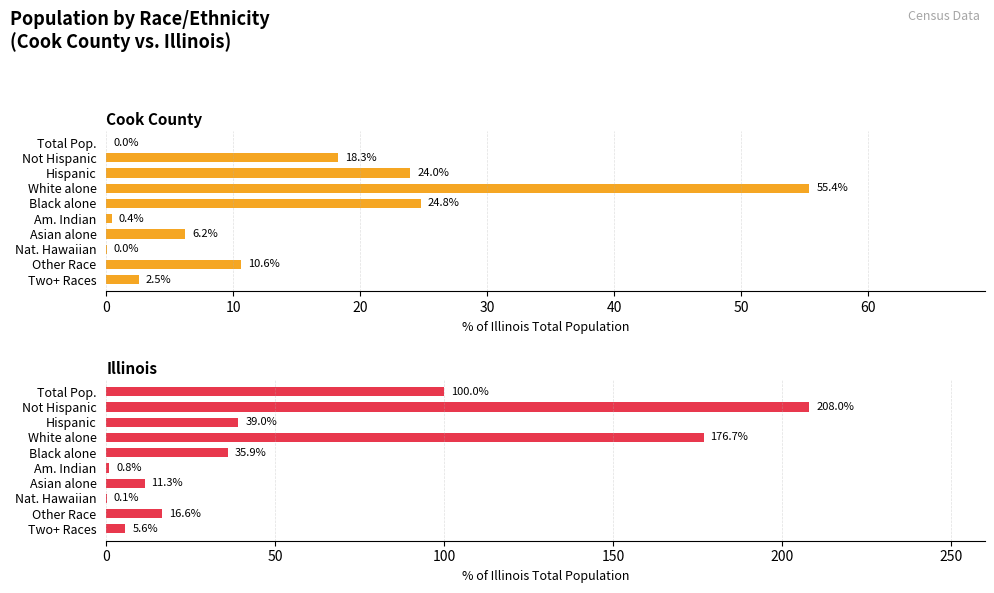

What is the greatest value displayed?

208.0